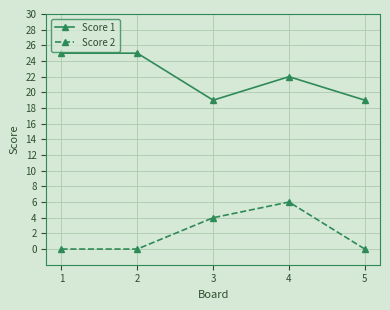

What is the spread (max minus min) of values at 5?

19